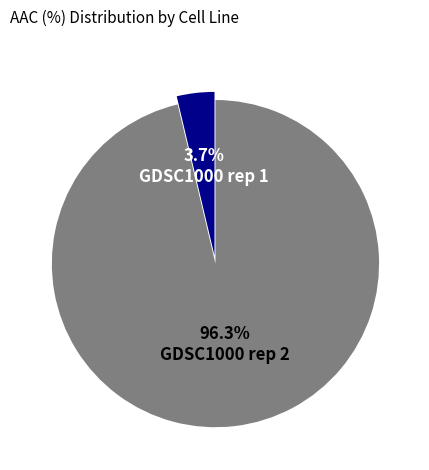

To the nearest percent, what portion does GDSC1000 rep 2 represent?

96%